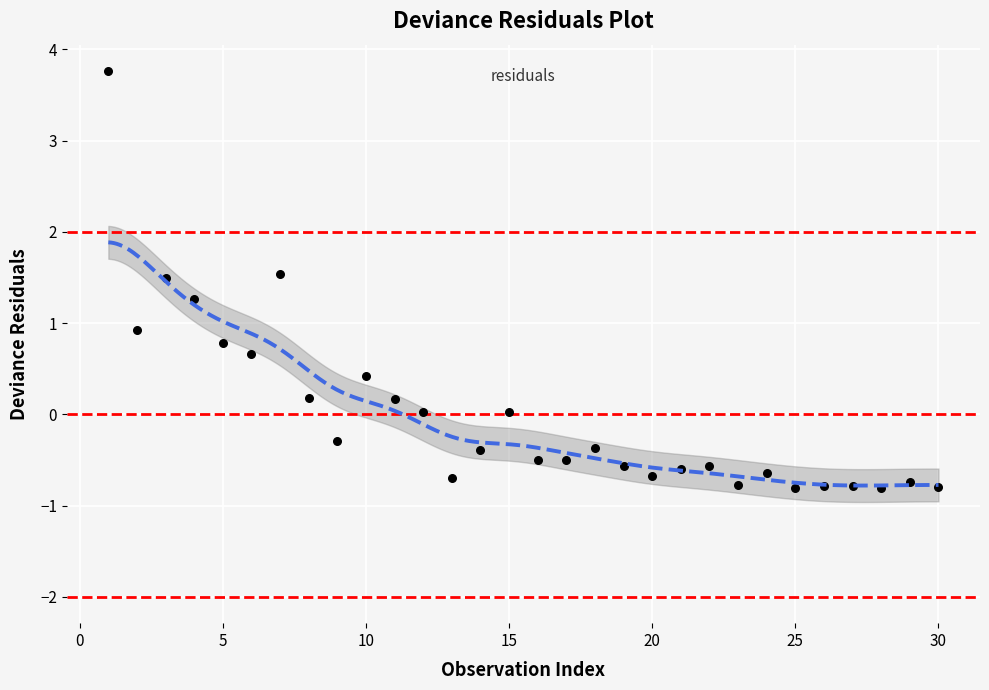

What Y value in the scatter plot is closest to 1?

0.9